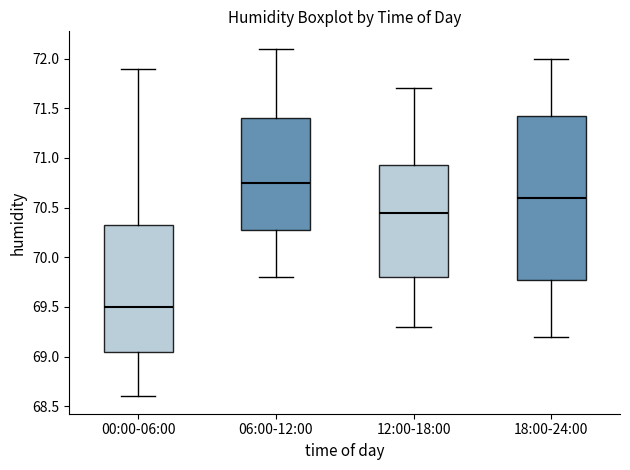

Reading left to right, read every box against the y-axis: the position of its median line, the range the box covers, and the ends of its whiskers. The values are not printed on the chart, so give them approximately, as read against the axis.

00:00-06:00: median 69.50, box 69.05 to 70.35, whiskers 68.60 to 71.90
06:00-12:00: median 70.75, box 70.30 to 71.40, whiskers 69.80 to 72.10
12:00-18:00: median 70.45, box 69.80 to 70.95, whiskers 69.30 to 71.70
18:00-24:00: median 70.60, box 69.80 to 71.45, whiskers 69.20 to 72.00